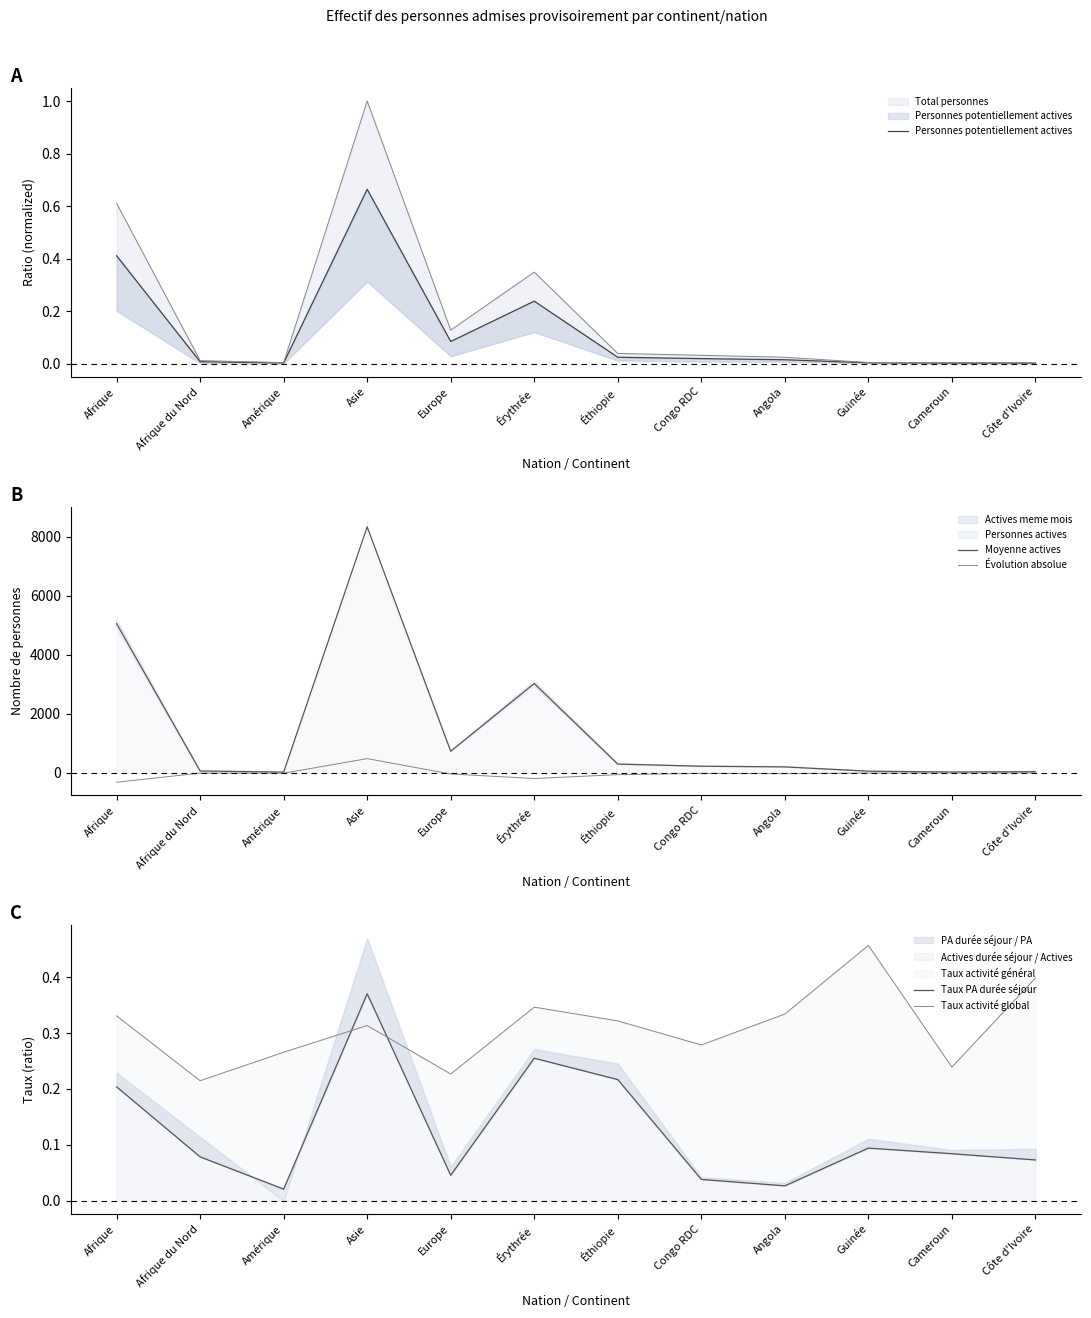

Is it true that Personnes potentiellement actives equals 0.1 at Europe?

False